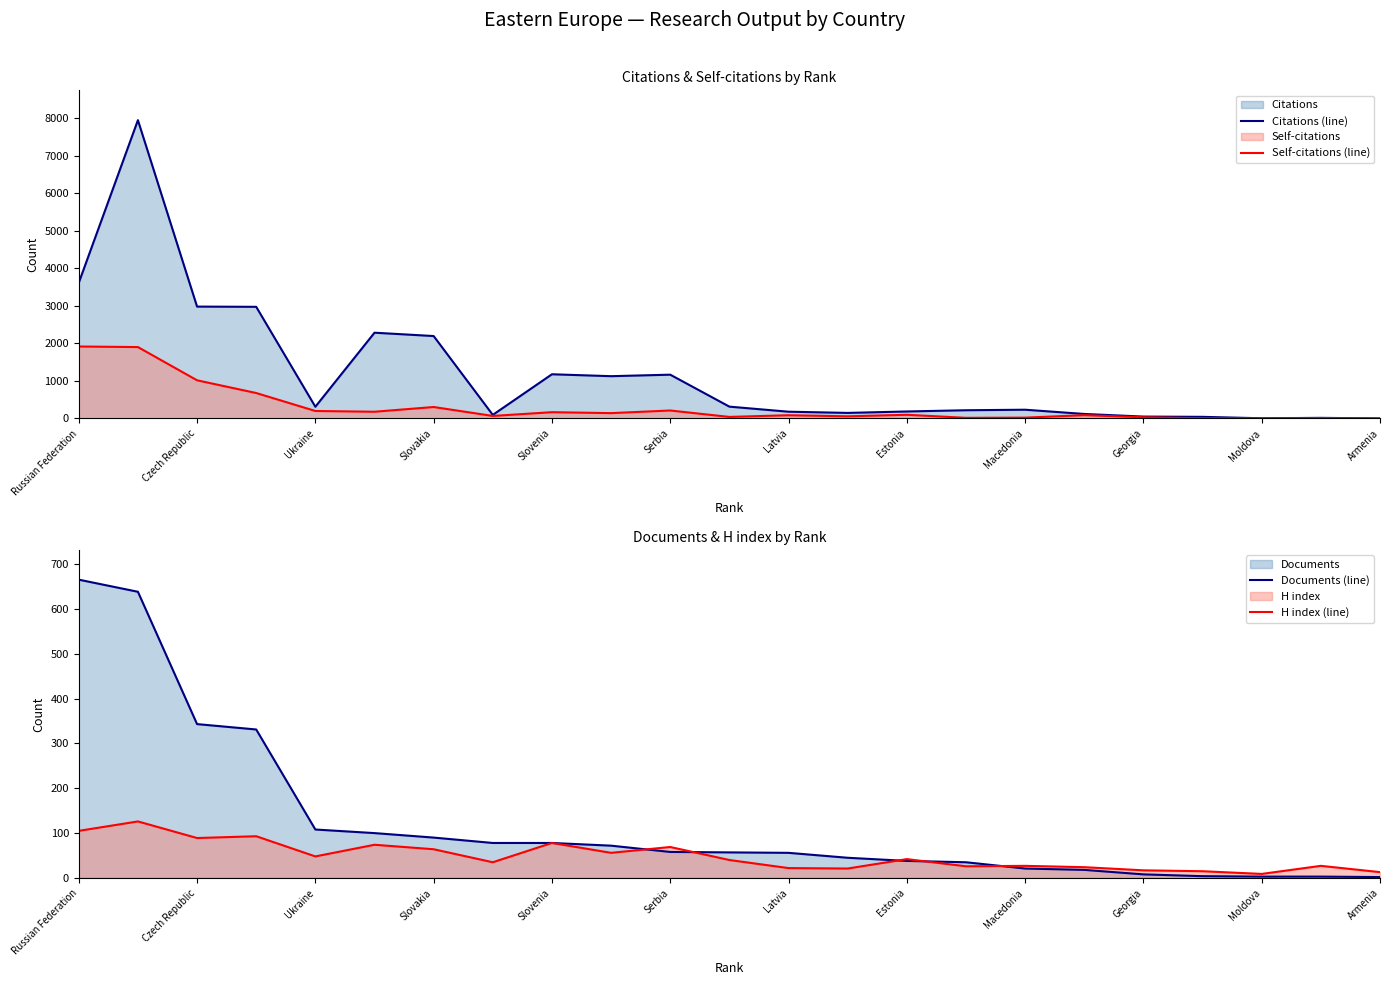

Which series has the widest spread of values?

Citations (line)